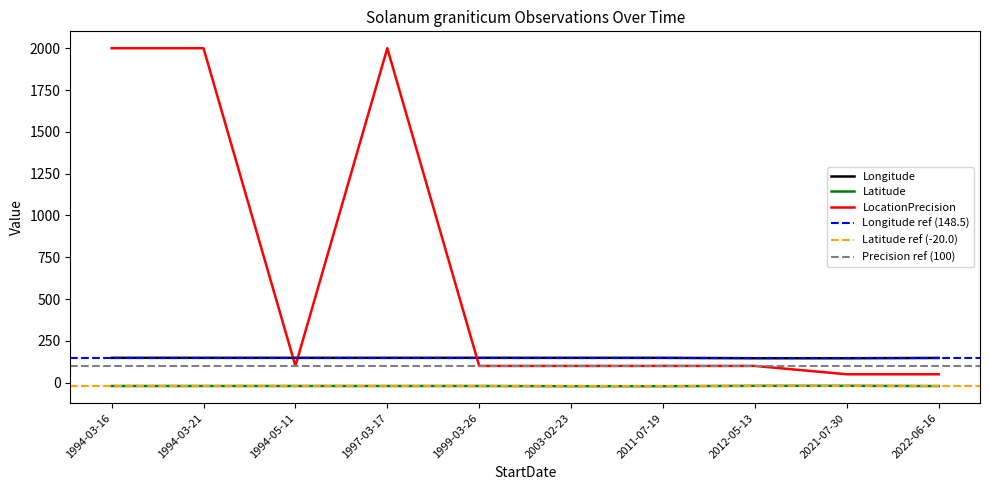

The value of LocationPrecision at 2011-07-19 is 100.0. True or false?

True